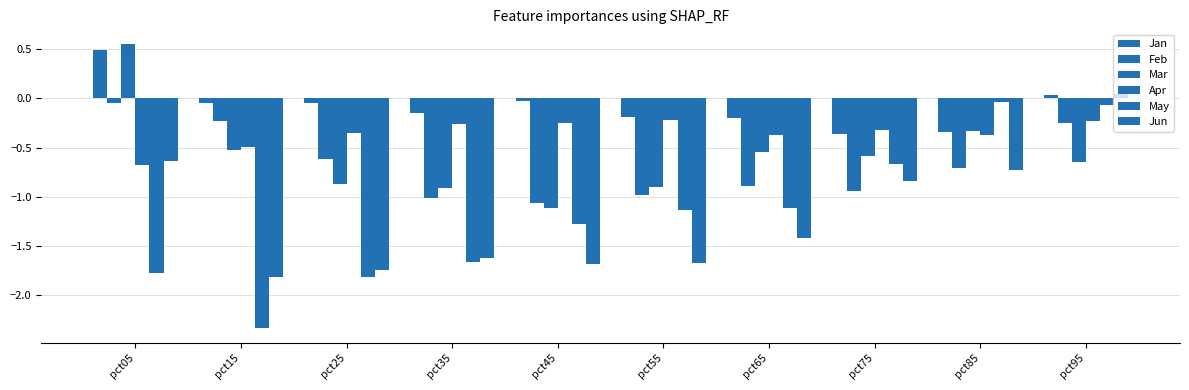

How many negative values does the Jun series have?

9